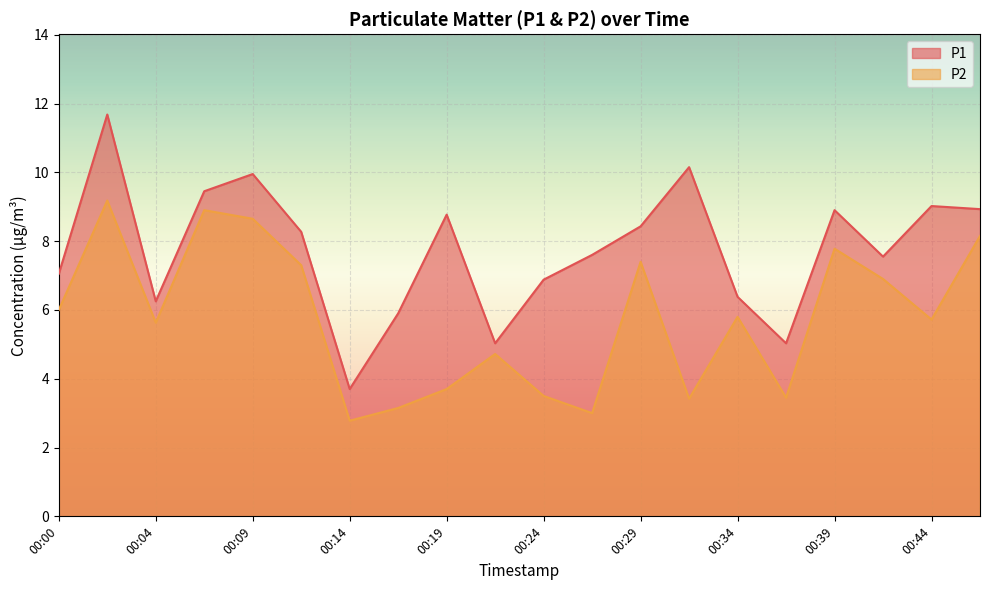

At how many categories does at least one series exceed 4?

19